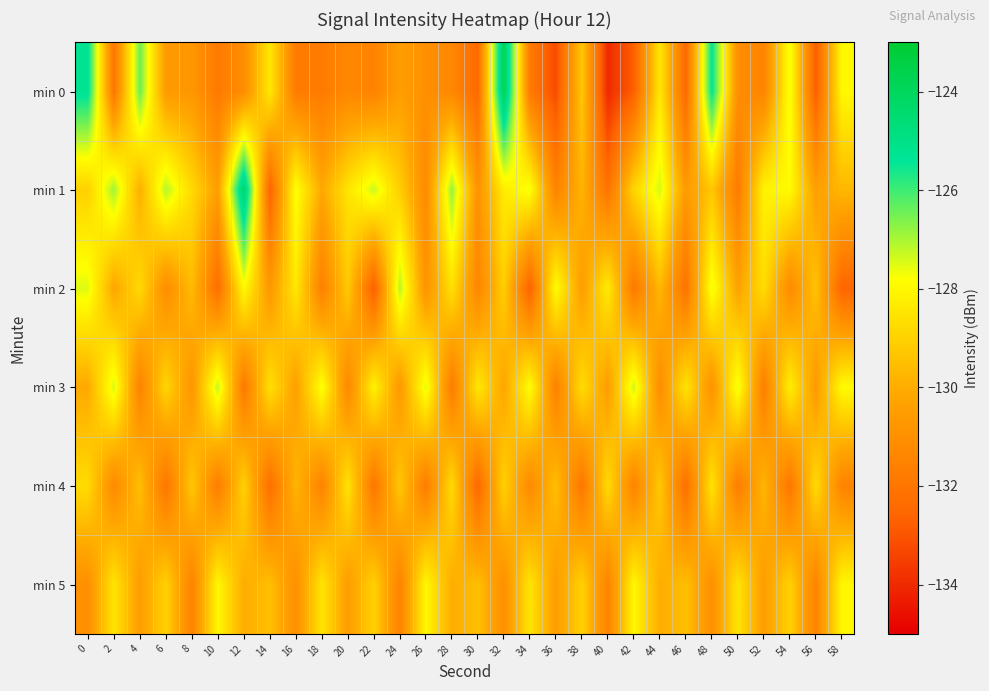

Reading left to right, what are all the values shown in this chart?

min 0: 0=-125.2	2=-132.0	4=-126.4	6=-130.6	8=-130.7	10=-131.8	12=-131.1	14=-128.4	16=-131.8	18=-131.8	20=-131.3	22=-131.5	24=-130.5	26=-131.0	28=-131.3	30=-132.5	32=-123.8	34=-131.8	36=-133.2	38=-129.3	40=-134.0	42=-132.7	44=-128.4	46=-132.5	48=-125.4	50=-131.1	52=-131.5	54=-127.6	56=-132.8	58=-127.9
min 1: 0=-129.0	2=-126.9	4=-129.9	6=-127.1	8=-128.8	10=-130.4	12=-124.1	14=-132.6	16=-127.7	18=-130.1	20=-128.5	22=-127.3	24=-129.1	26=-131.2	28=-126.8	30=-130.9	32=-128.3	34=-127.7	36=-131.5	38=-129.8	40=-132.1	42=-128.9	44=-127.4	46=-130.6	48=-129.3	50=-131.8	52=-128.1	54=-127.9	56=-130.4	58=-129.7
min 2: 0=-127.5	2=-130.2	4=-128.8	6=-131.1	8=-129.6	10=-132.3	12=-127.9	14=-130.7	16=-128.4	18=-131.6	20=-129.2	22=-132.8	24=-127.1	26=-130.9	28=-128.6	30=-131.4	32=-129.1	34=-132.7	36=-127.8	38=-130.5	40=-128.3	42=-131.9	44=-129.7	46=-132.1	48=-127.6	50=-130.3	52=-128.7	54=-131.2	56=-129.4	58=-132.6
min 3: 0=-130.1	2=-127.4	4=-131.5	6=-128.9	8=-130.8	10=-127.2	12=-131.9	14=-128.6	16=-130.4	18=-127.7	20=-131.3	22=-128.1	24=-130.7	26=-127.5	28=-131.8	30=-128.4	32=-130.2	34=-127.8	36=-131.6	38=-128.7	40=-130.5	42=-127.3	44=-131.1	46=-128.5	48=-130.9	50=-127.6	52=-131.7	54=-128.2	56=-130.6	58=-127.9
min 4: 0=-128.8	2=-131.2	4=-129.5	6=-132.0	8=-129.2	10=-131.8	12=-129.0	14=-132.2	16=-129.8	18=-131.5	20=-128.5	22=-132.0	24=-129.2	26=-131.8	28=-128.8	30=-132.5	32=-129.0	34=-131.2	36=-129.5	38=-132.0	40=-128.8	42=-131.5	44=-129.2	46=-132.2	48=-128.5	50=-131.8	52=-129.8	54=-132.0	56=-128.8	58=-131.5
min 5: 0=-131.0	2=-128.5	4=-130.5	6=-129.0	8=-131.5	10=-128.0	12=-130.0	14=-129.5	16=-131.0	18=-128.5	20=-130.5	22=-129.0	24=-131.5	26=-128.0	28=-130.0	30=-129.5	32=-131.0	34=-128.5	36=-130.5	38=-129.0	40=-131.5	42=-128.0	44=-130.0	46=-129.5	48=-131.0	50=-128.5	52=-130.5	54=-129.0	56=-131.5	58=-128.0